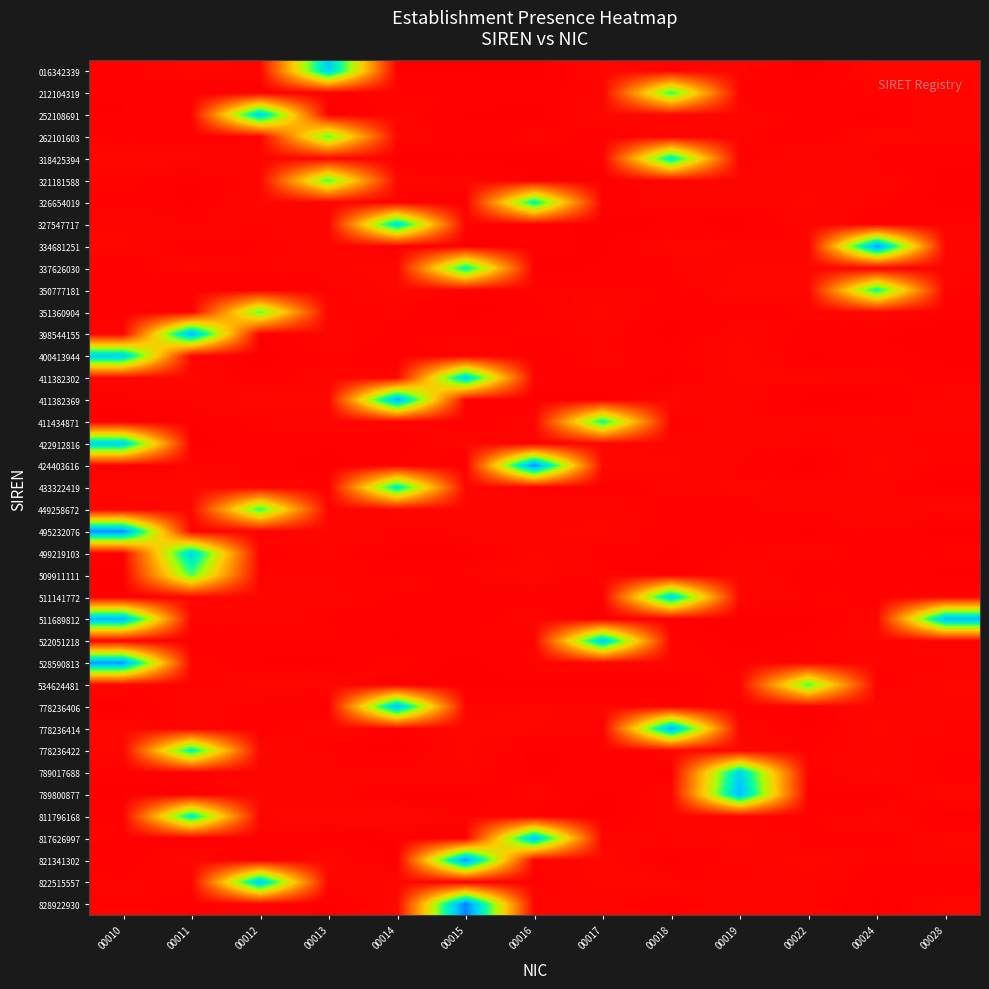

At how many categories does at least one series exceed 1?

13